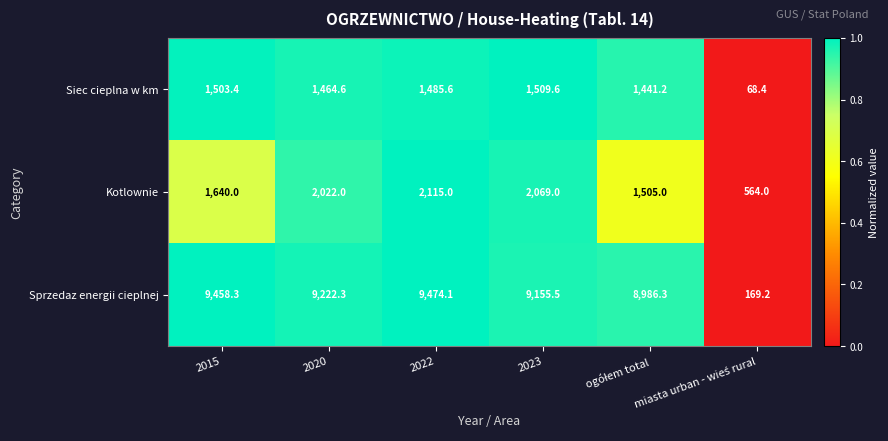

What is the difference between the maximum and minimum values in the Sprzedaz energii cieplnej series?

9304.9